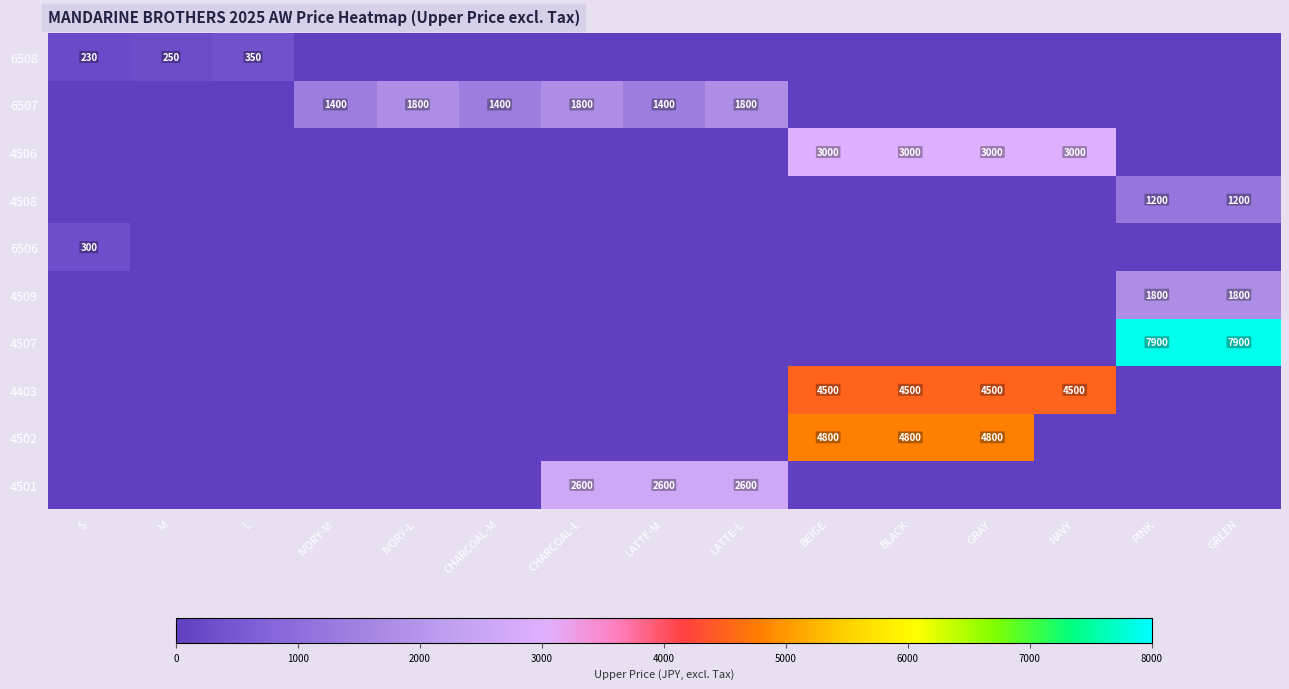

Is the value of 4501 at IVORY-M greater than the value of 4509 at LATTE-M?

No